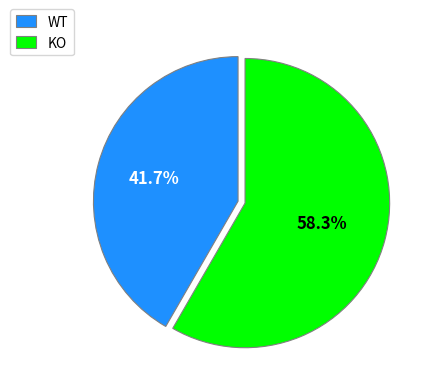

Between KO and WT, which is larger?

KO